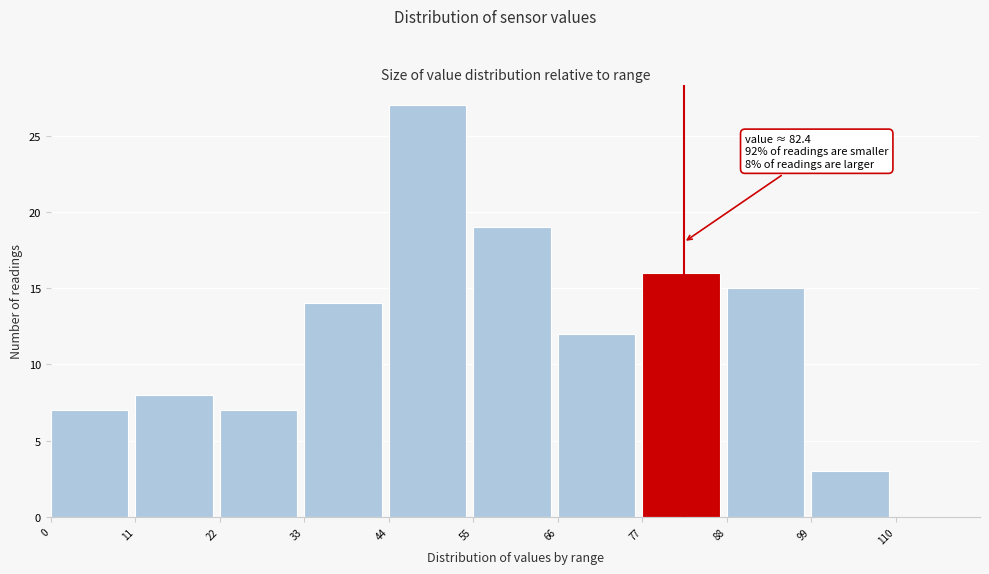

Which range on the x-axis has the tallest bar?

44 to 55